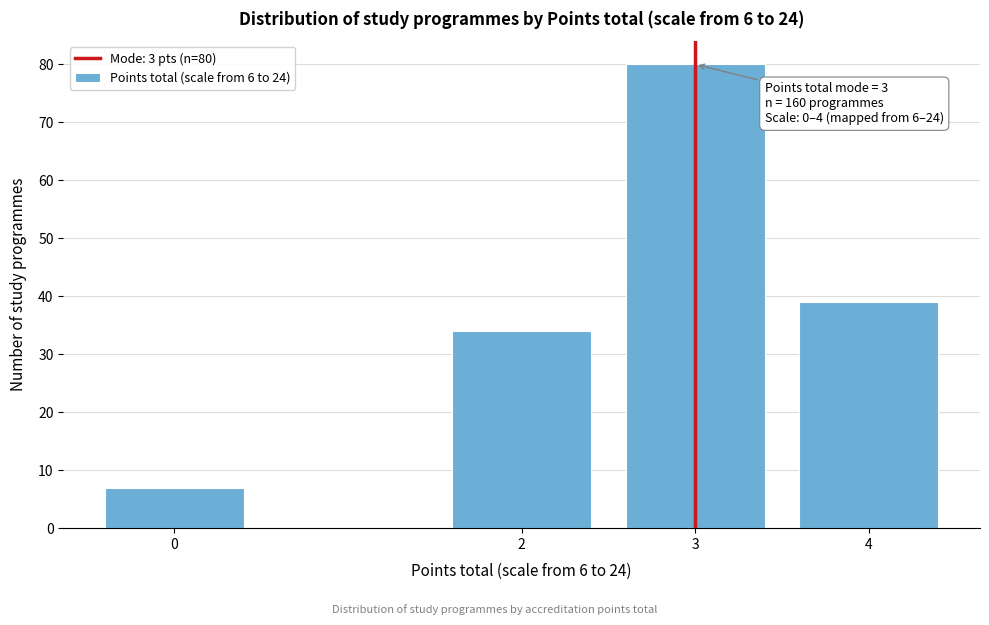

Reading left to right, extract all data points from this chart.

0=7	2=34	3=80	4=39